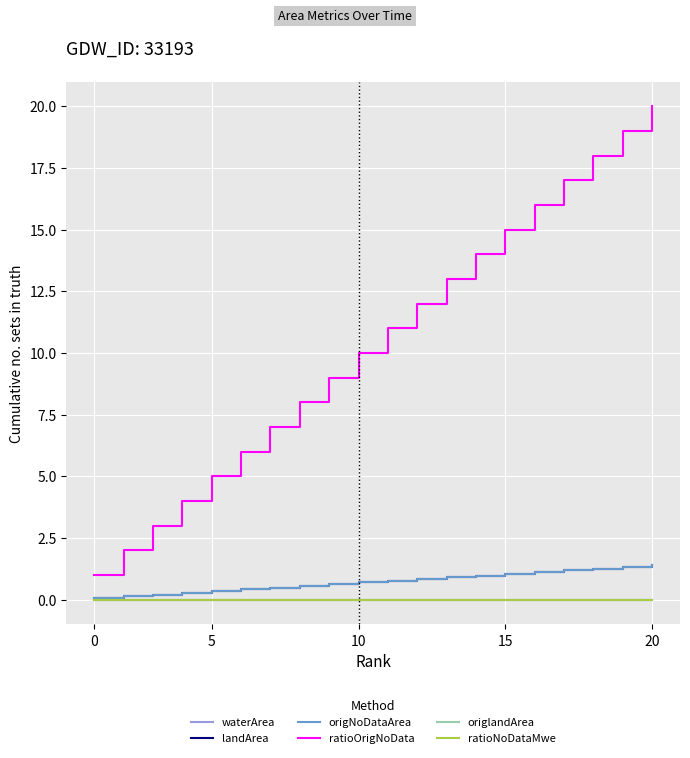

True or false: origNoDataArea and ratioNoDataMwe intersect in this chart.

False